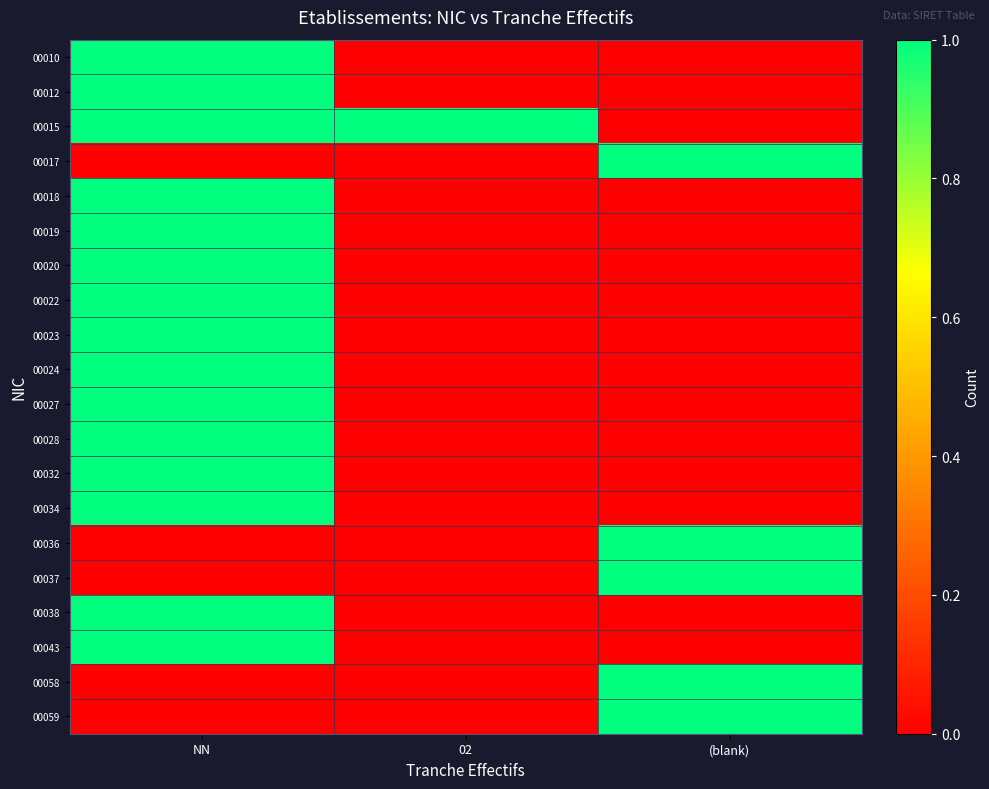

Reading right to left, transcribe all the data shown in this chart.

00010: (blank)=0	02=0	NN=1
00012: (blank)=0	02=0	NN=1
00015: (blank)=0	02=1	NN=1
00017: (blank)=1	02=0	NN=0
00018: (blank)=0	02=0	NN=1
00019: (blank)=0	02=0	NN=1
00020: (blank)=0	02=0	NN=1
00022: (blank)=0	02=0	NN=1
00023: (blank)=0	02=0	NN=1
00024: (blank)=0	02=0	NN=1
00027: (blank)=0	02=0	NN=1
00028: (blank)=0	02=0	NN=1
00032: (blank)=0	02=0	NN=1
00034: (blank)=0	02=0	NN=1
00036: (blank)=1	02=0	NN=0
00037: (blank)=1	02=0	NN=0
00038: (blank)=0	02=0	NN=1
00043: (blank)=0	02=0	NN=1
00058: (blank)=1	02=0	NN=0
00059: (blank)=1	02=0	NN=0